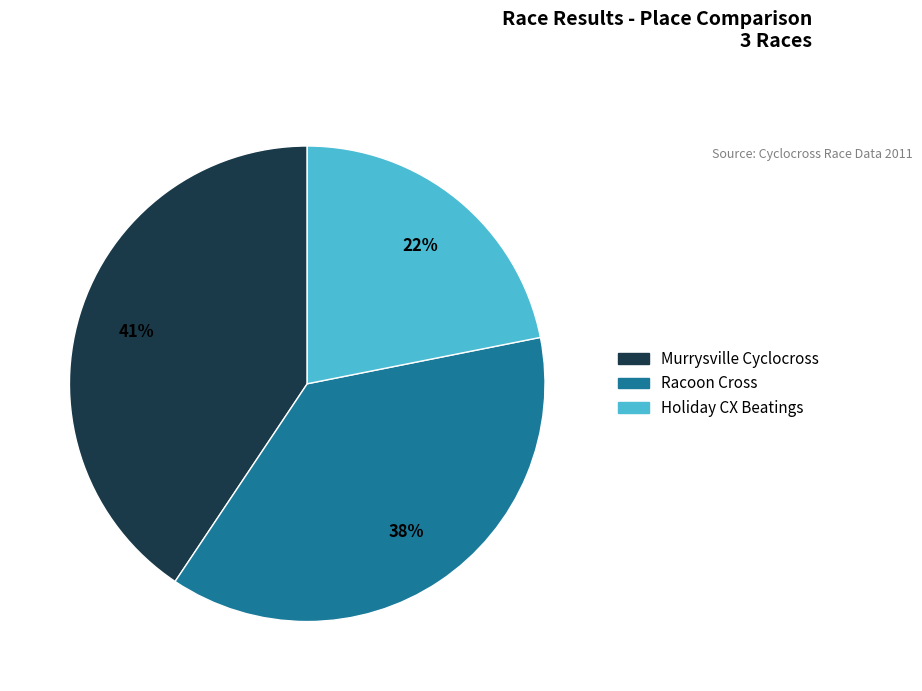

To the nearest percent, what is the difference between the largest and smallest slice percentages?

19%